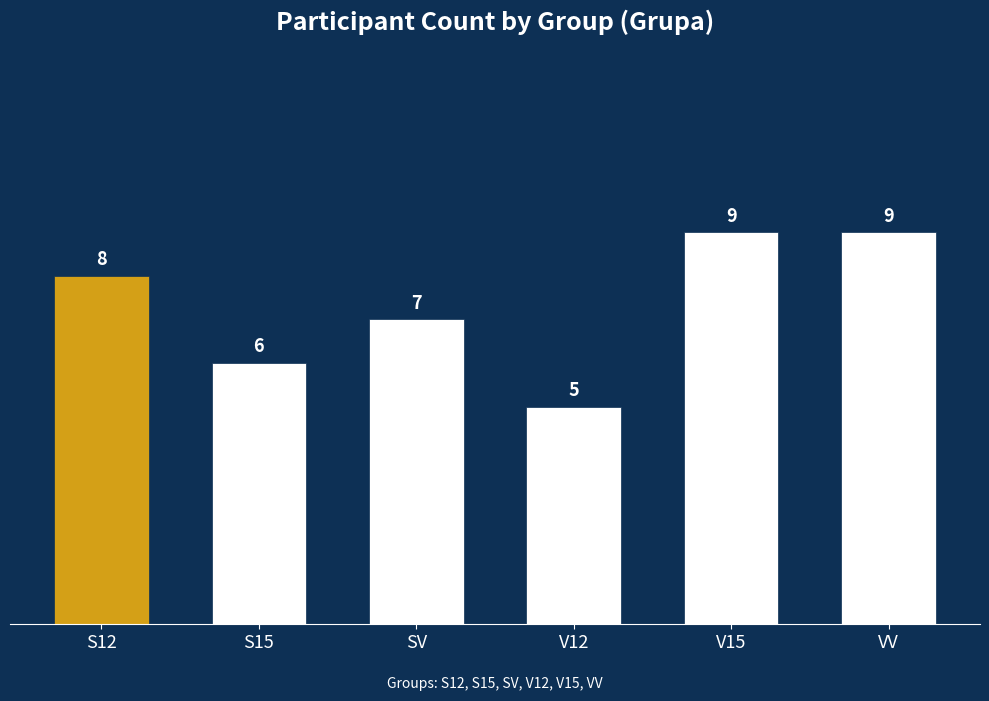

Reading left to right, extract all data points from this chart.

S12=8	S15=6	SV=7	V12=5	V15=9	VV=9